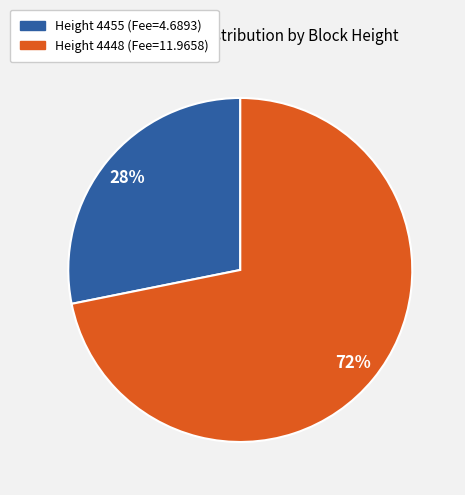

Is there a majority slice in this chart?

Yes